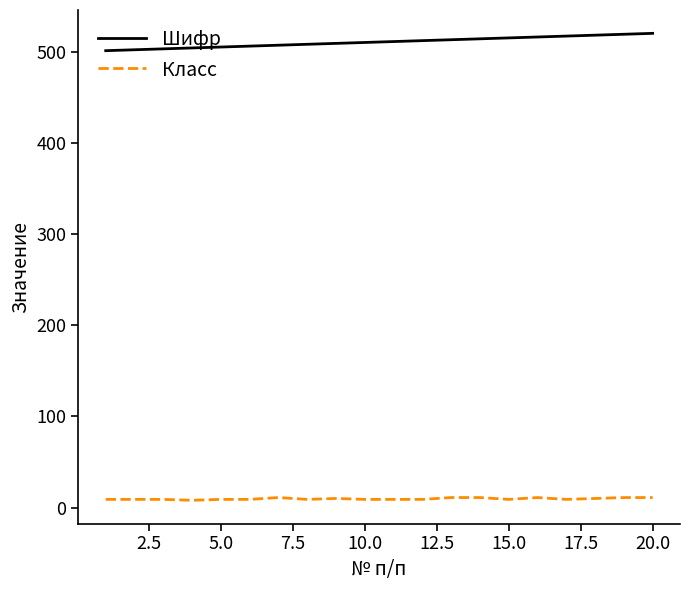

What are all the series names shown in the legend?

Шифр, Класс